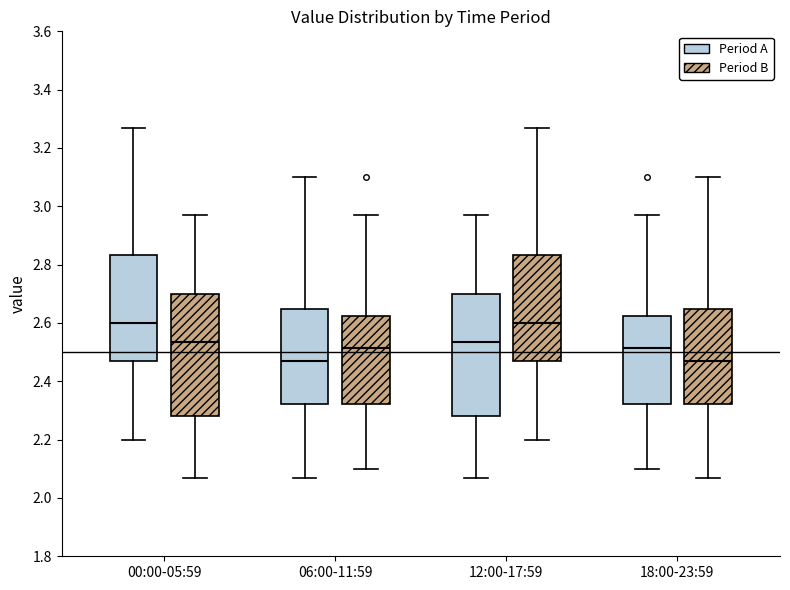

Reading left to right, read every box against the y-axis: the position of its median line, the range the box covers, and the ends of its whiskers. The values are not printed on the chart, so give them approximately, as read against the axis.

00:00-05:59 (Period A): median 2.60, box 2.48 to 2.84, whiskers 2.20 to 3.28
00:00-05:59 (Period B): median 2.54, box 2.28 to 2.70, whiskers 2.08 to 2.98
06:00-11:59 (Period A): median 2.48, box 2.32 to 2.64, whiskers 2.08 to 3.10
06:00-11:59 (Period B): median 2.52, box 2.32 to 2.62, whiskers 2.10 to 2.98
12:00-17:59 (Period A): median 2.54, box 2.28 to 2.70, whiskers 2.08 to 2.98
12:00-17:59 (Period B): median 2.60, box 2.48 to 2.84, whiskers 2.20 to 3.28
18:00-23:59 (Period A): median 2.52, box 2.32 to 2.62, whiskers 2.10 to 2.98
18:00-23:59 (Period B): median 2.48, box 2.32 to 2.64, whiskers 2.08 to 3.10